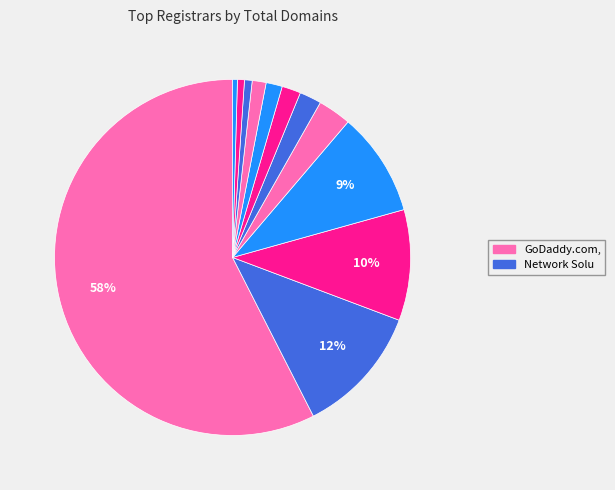

How many slices are in this pie chart?

12